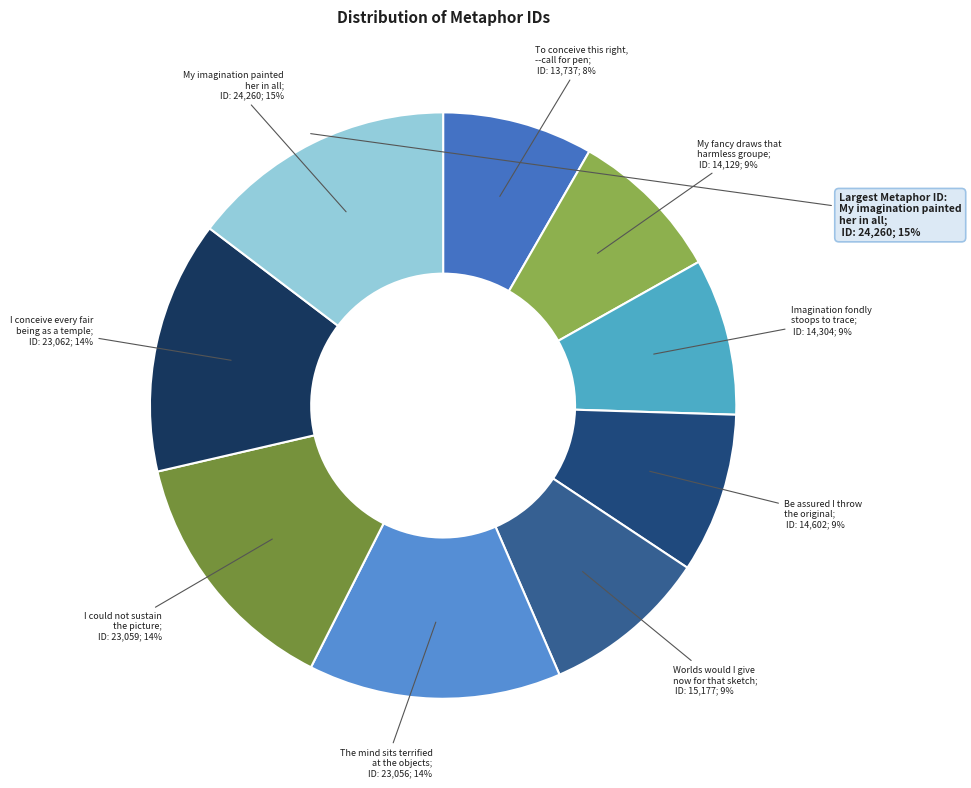

How many segments does this pie chart have?

9